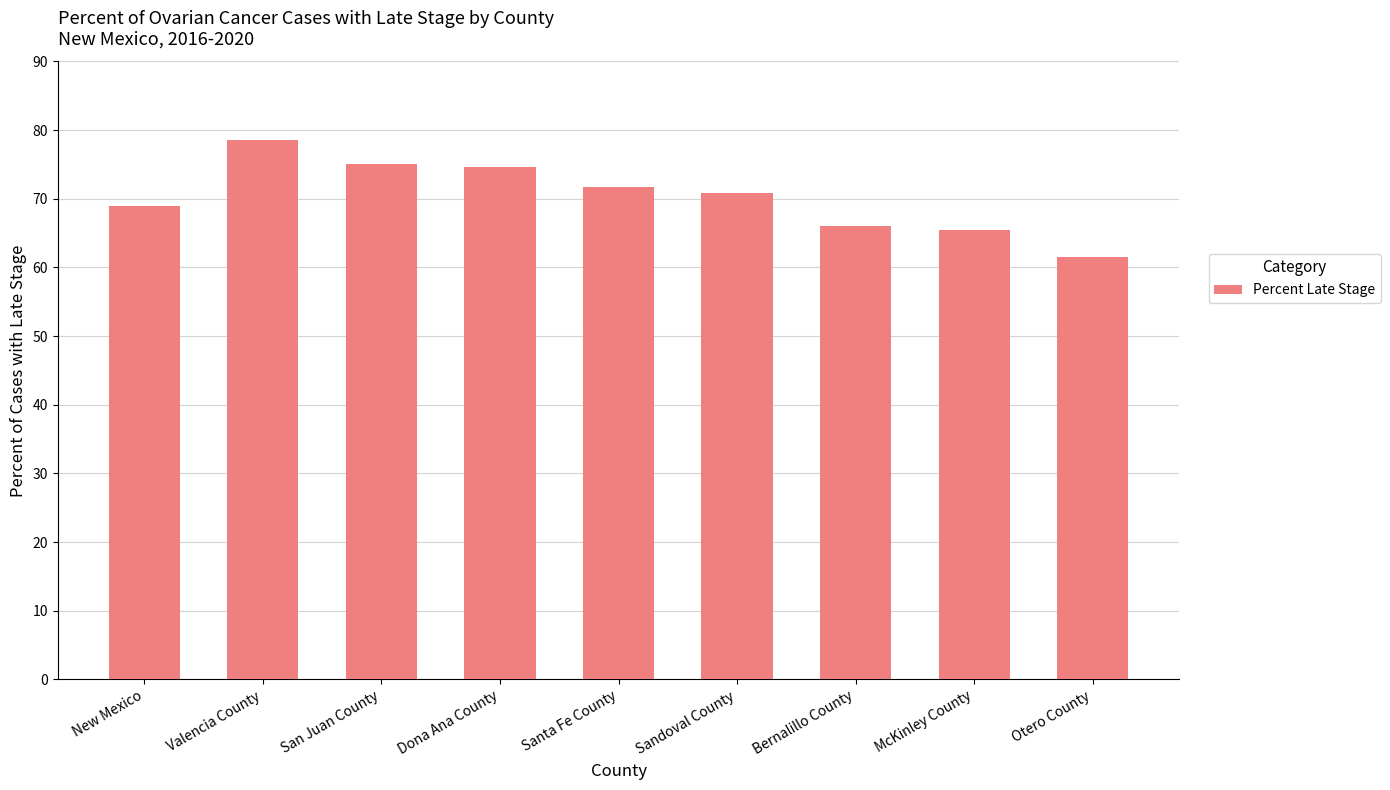

What is the change in value from San Juan County to Otero County?

-13.5